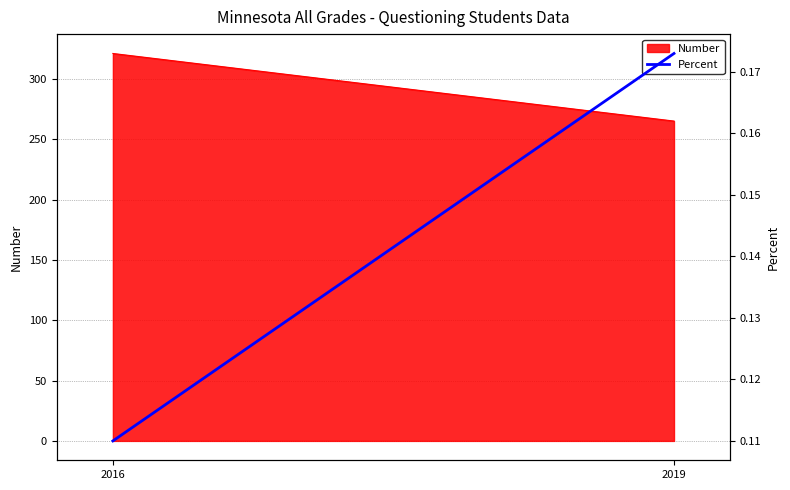

True or false: the data shows 0.1 at 2019.

False